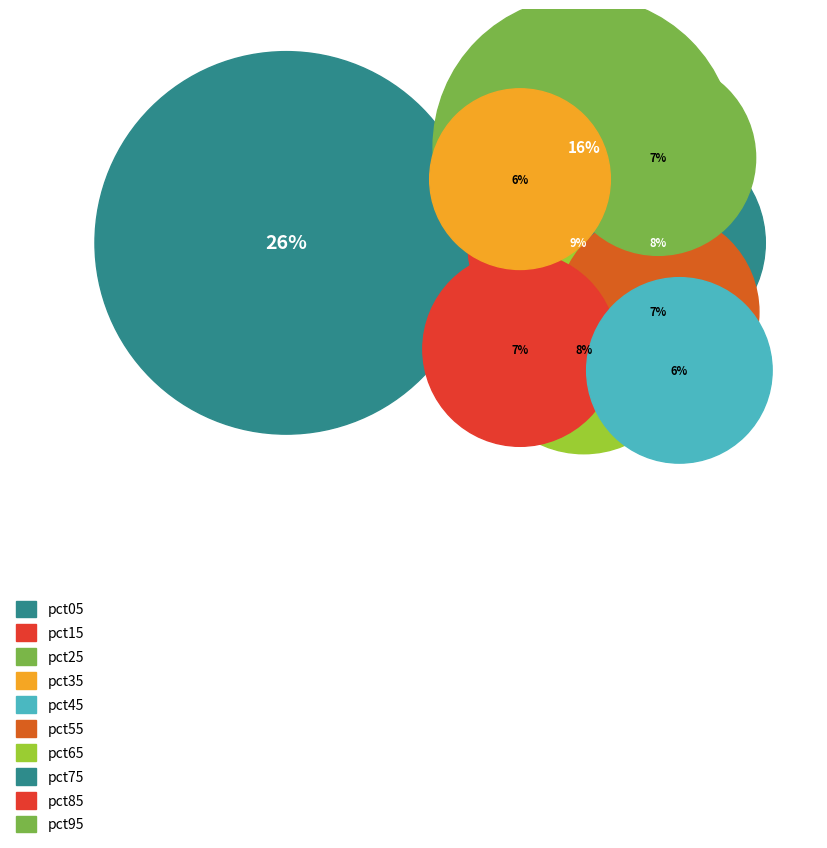

Do pct35 and pct15 together represent more than half of the pie?

No